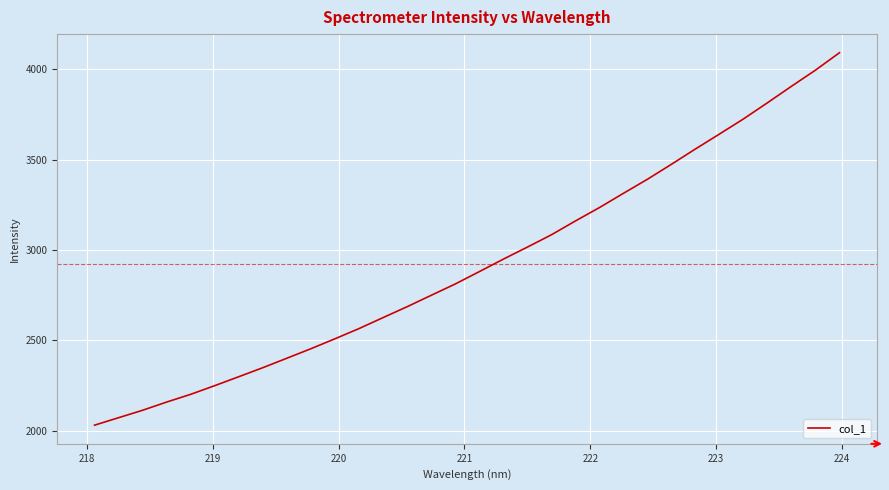

What is the smallest value displayed?

2030.1